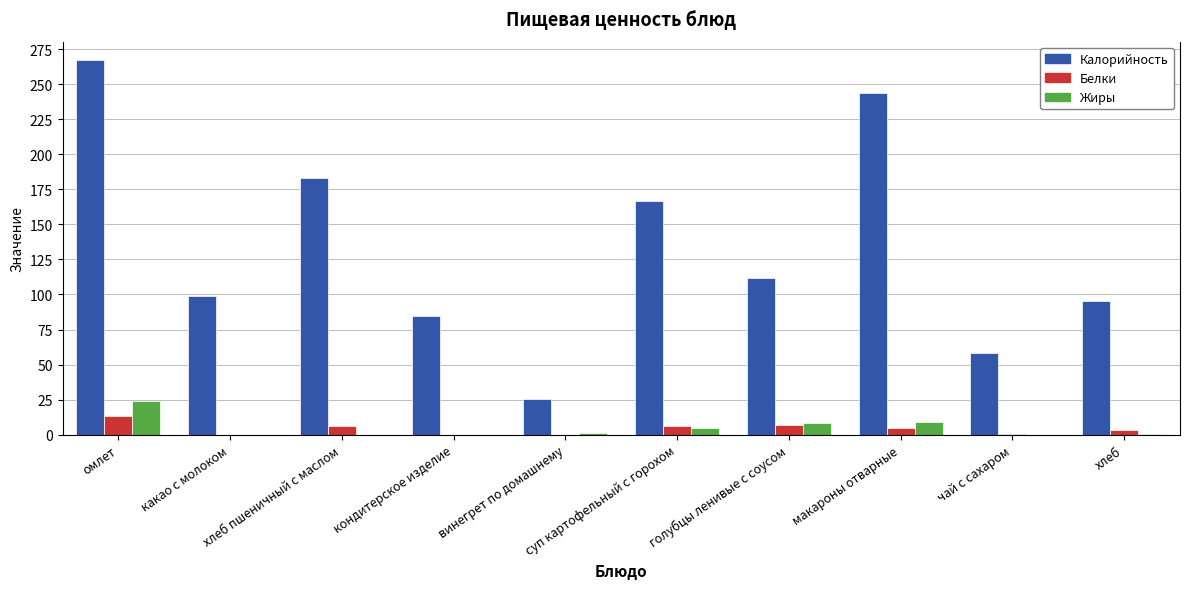

At which label does Калорийность first exceed 112?

омлет